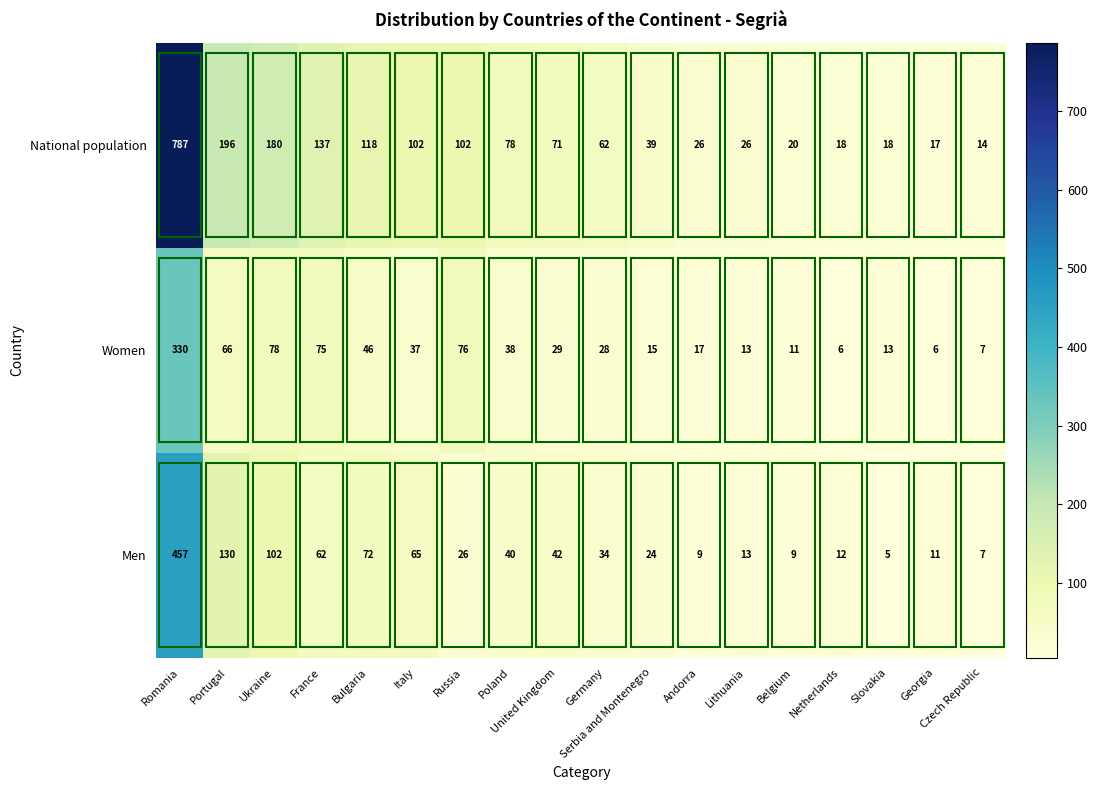

Which series has the largest total across all categories?

National population